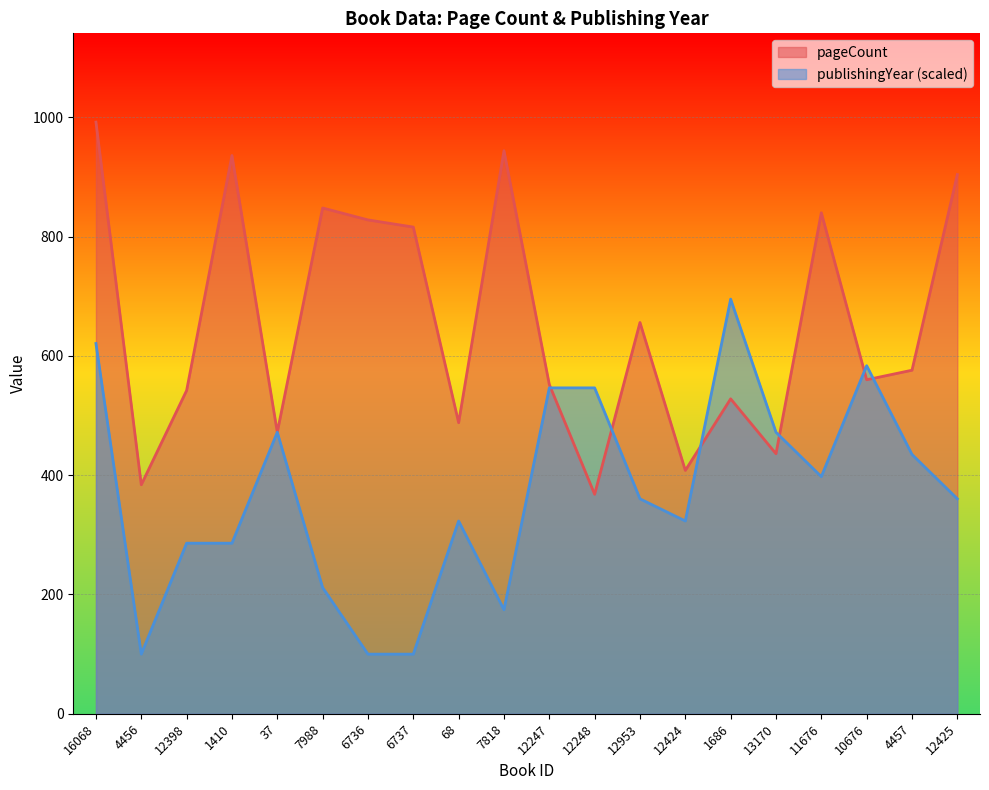

The value of pageCount at 68 is 488.0. True or false?

True